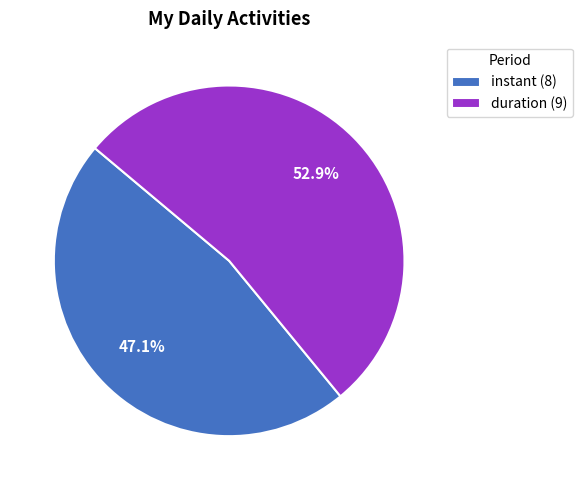

Combined, do duration (9) and instant (8) account for over 50%?

Yes